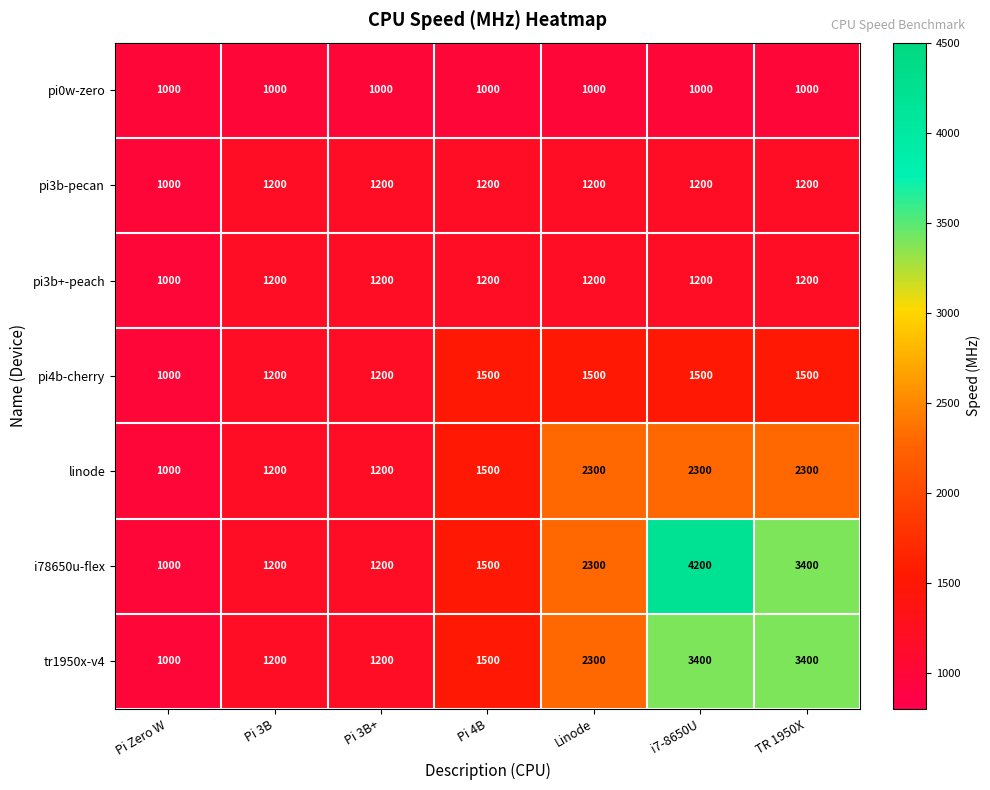

Which category has the lowest value in the i78650u-flex series?

Pi Zero W